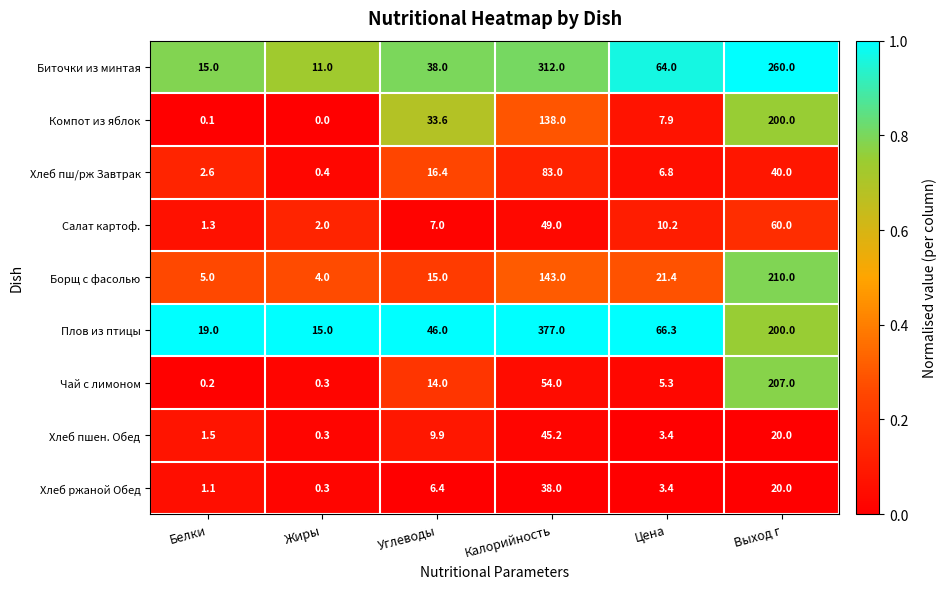

At which category does the chart reach its peak across all series?

Калорийность